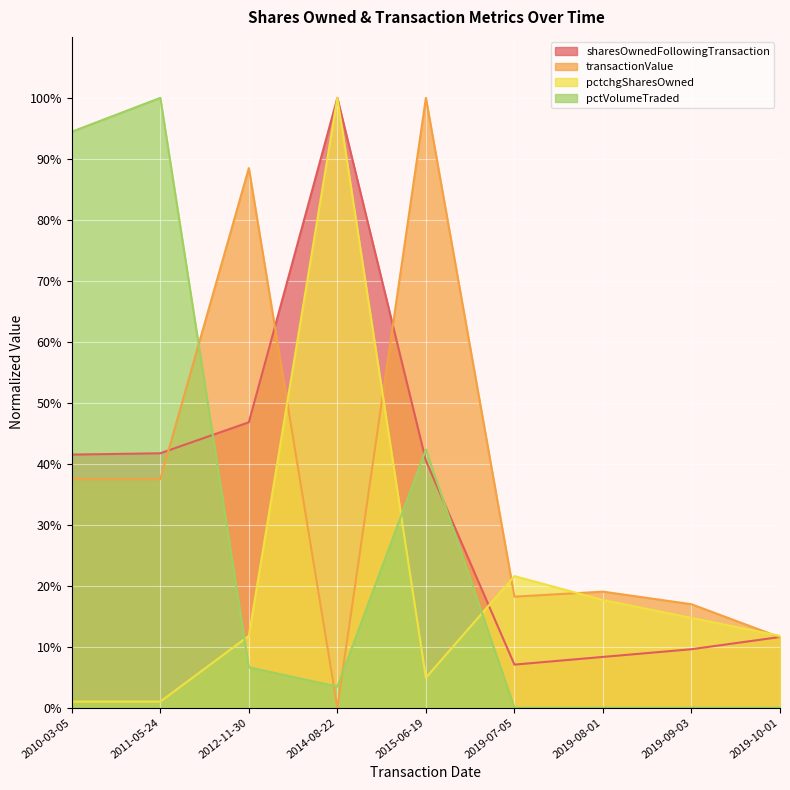

List the series in order of their overall mean, lowest first.

pctchgSharesOwned, pctVolumeTraded, sharesOwnedFollowingTransaction, transactionValue